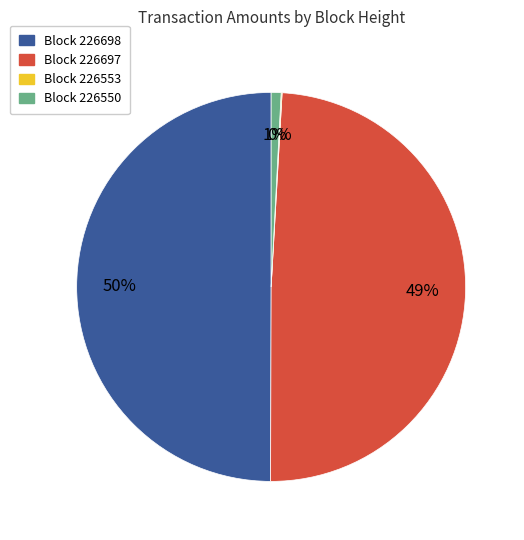

Which category has the biggest portion of the pie?

Block 226698